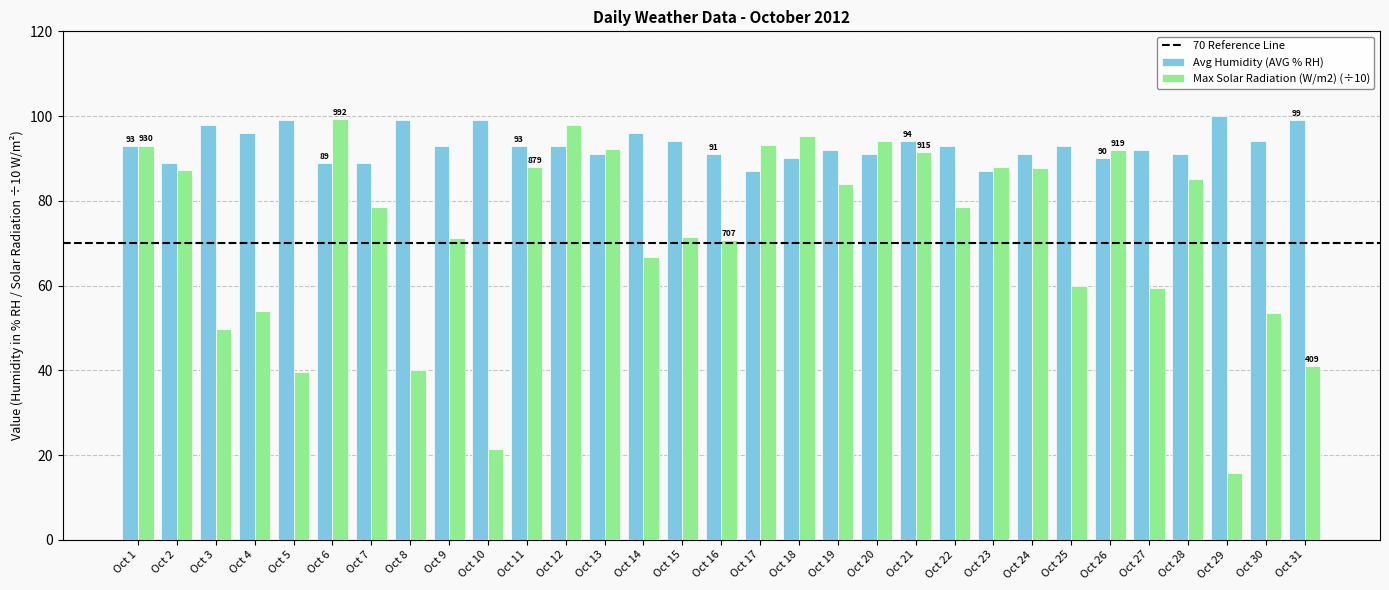

What is the difference between the highest and lowest values at Oct 27?

32.6